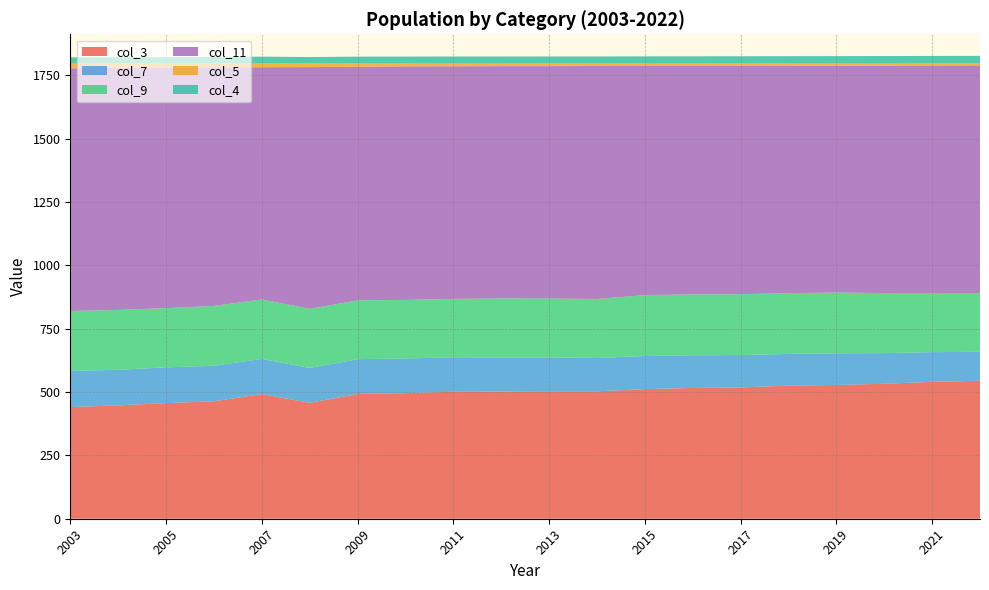

Reading left to right, extract all data points from this chart.

col_3: 440.8	447.7	456.4	463.8	492.1	457.6	492.3	495.9	501.3	502.2	503.5	503.2	511.6	516.4	518.5	525.3	528.2	532.8	540.6	544.7
col_7: 142.7	140.3	141.2	140.2	138.9	137.6	137.6	136.9	136.1	135.1	133.5	131.5	130.8	129.1	127.6	125.5	125.0	121.0	117.1	114.2
col_9: 236.5	236.4	233.8	236.1	234.8	233.4	232.3	231.0	230.5	232.4	232.3	232.9	240.5	240.2	240.3	239.9	239.7	237.1	233.3	231.9
col_11: 958.3	955.3	950.2	942.2	916.8	954.4	922.2	922.2	918.4	917.2	917.6	919.7	904.6	901.9	901.2	897.2	895.3	897.7	898.5	899.0
col_5: 18.7	17.3	15.4	14.7	14.4	14.2	12.6	11.0	10.7	10.1	10.1	9.7	9.5	9.4	9.4	9.1	8.8	8.4	7.5	7.2
col_4: 24.5	24.9	25.3	25.9	27.4	25.5	27.4	27.6	27.9	27.9	28.0	28.0	28.5	28.7	28.9	29.2	29.4	29.6	30.1	30.3